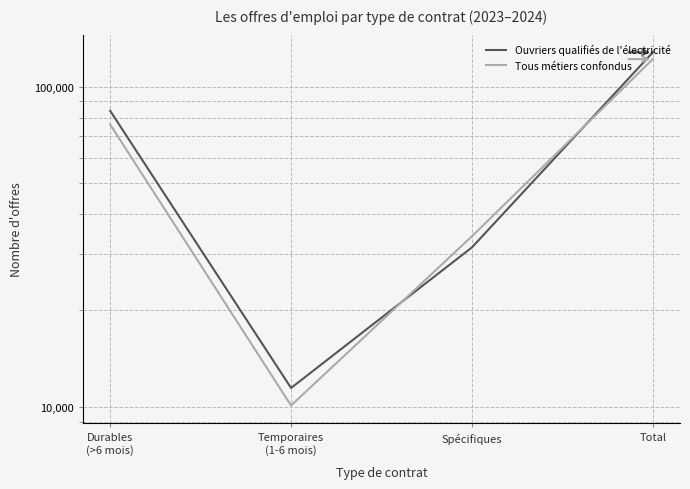

Rank the series at Durables
(>6 mois) from lowest to highest value.

Tous métiers confondus, Ouvriers qualifiés de l'électricité